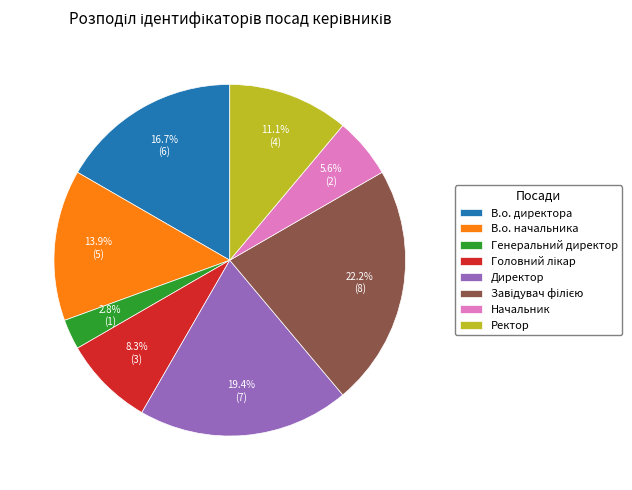

How much of the chart is everything except Начальник?

94.4%